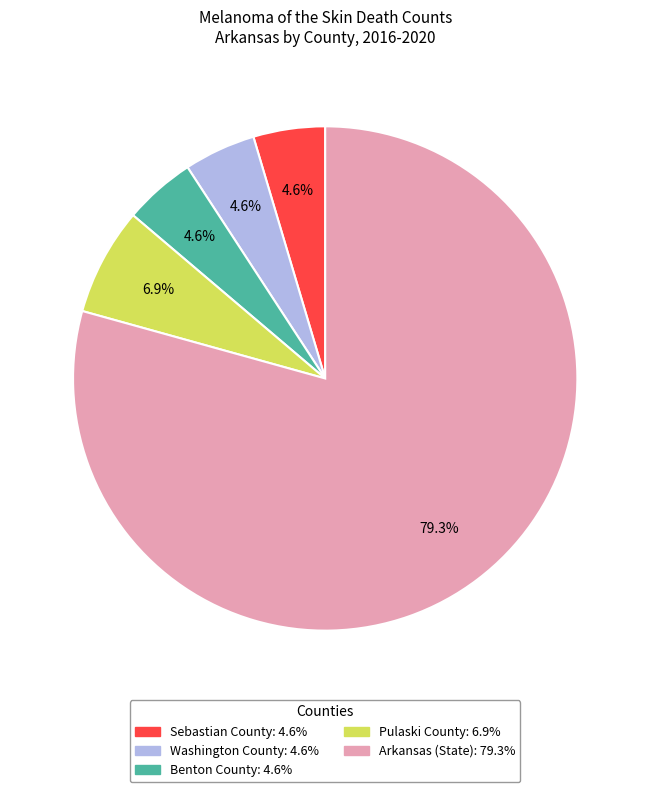

Which category has the biggest portion of the pie?

Arkansas (State)